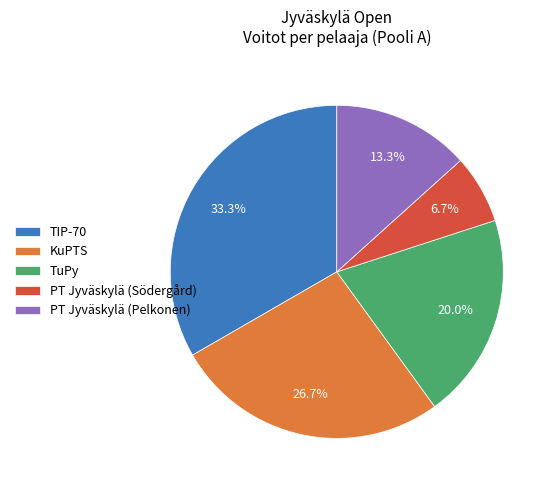

Is it true that TuPy is 20% of the pie?

True